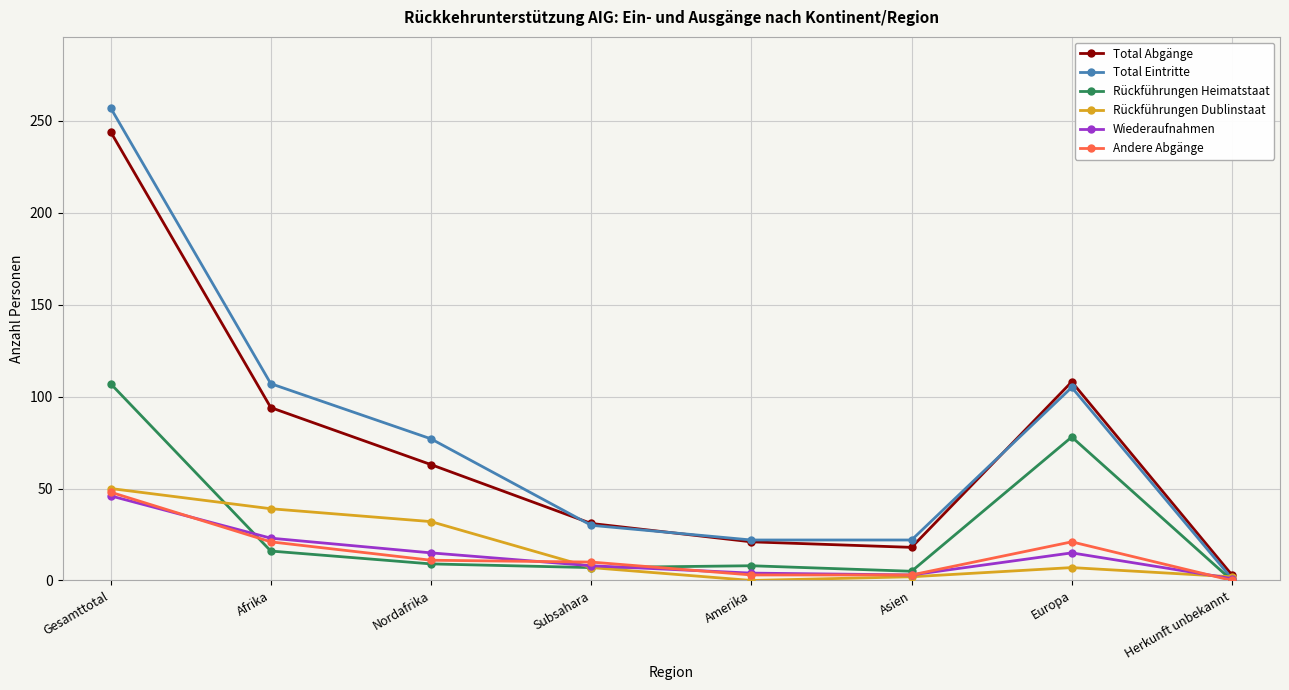

What is the label of the 6th point from the right?

Nordafrika